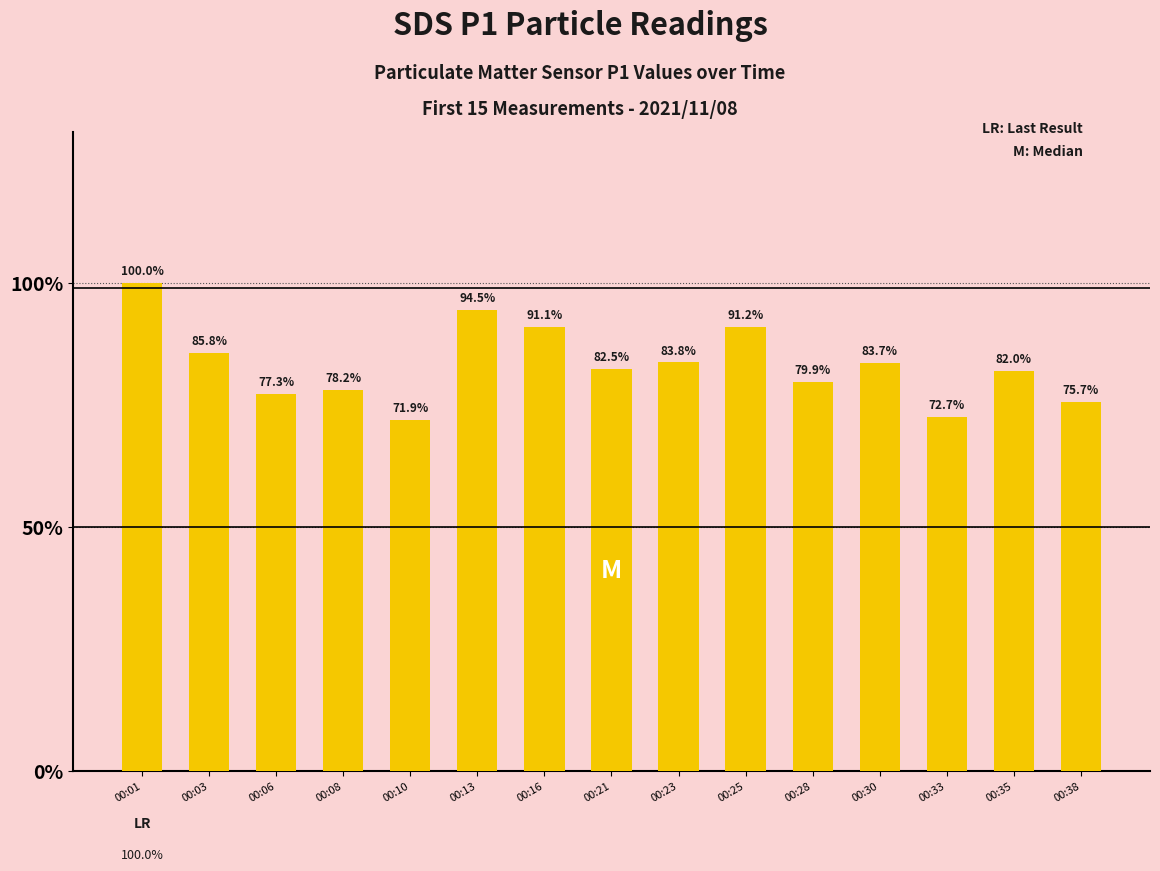

Is it true that the value at 00:13 is 35.4?

False